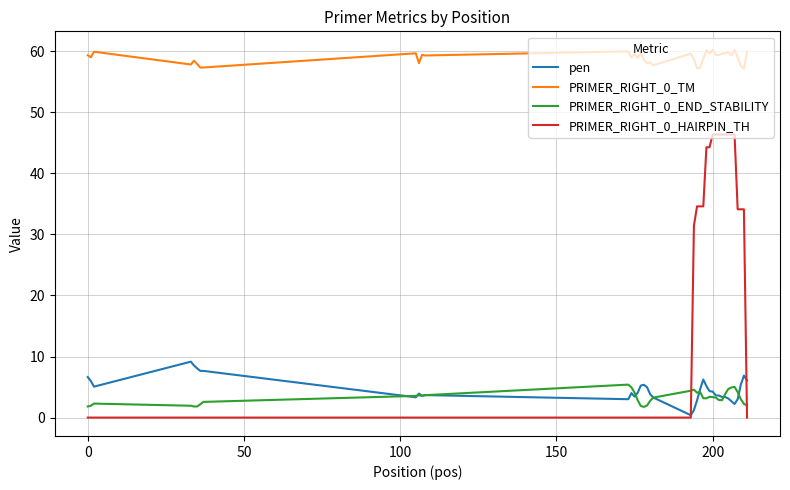

Rank the series by their maximum value, from lowest to highest.

PRIMER_RIGHT_0_END_STABILITY, pen, PRIMER_RIGHT_0_HAIRPIN_TH, PRIMER_RIGHT_0_TM